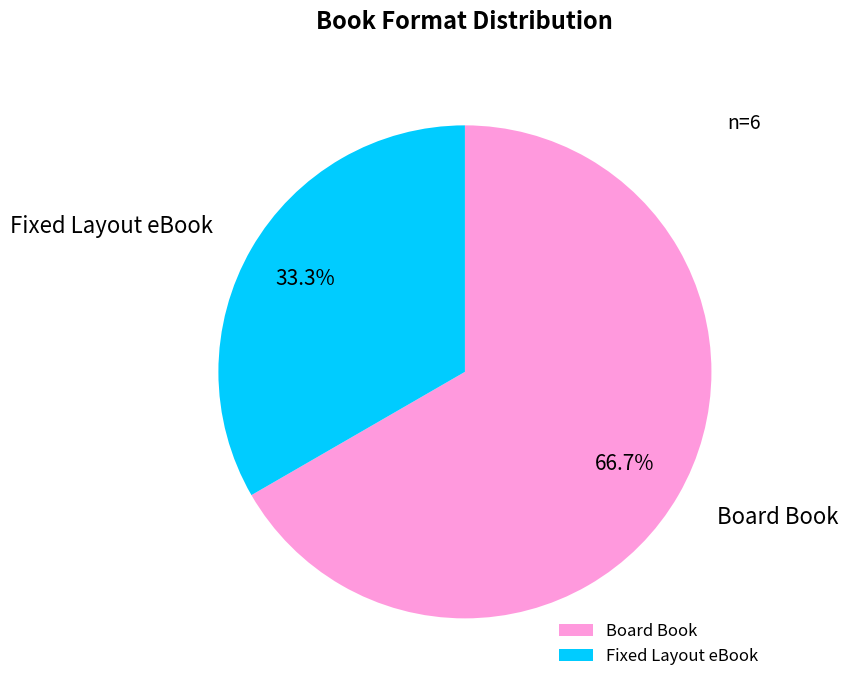

What is the largest slice in the pie chart?

Board Book